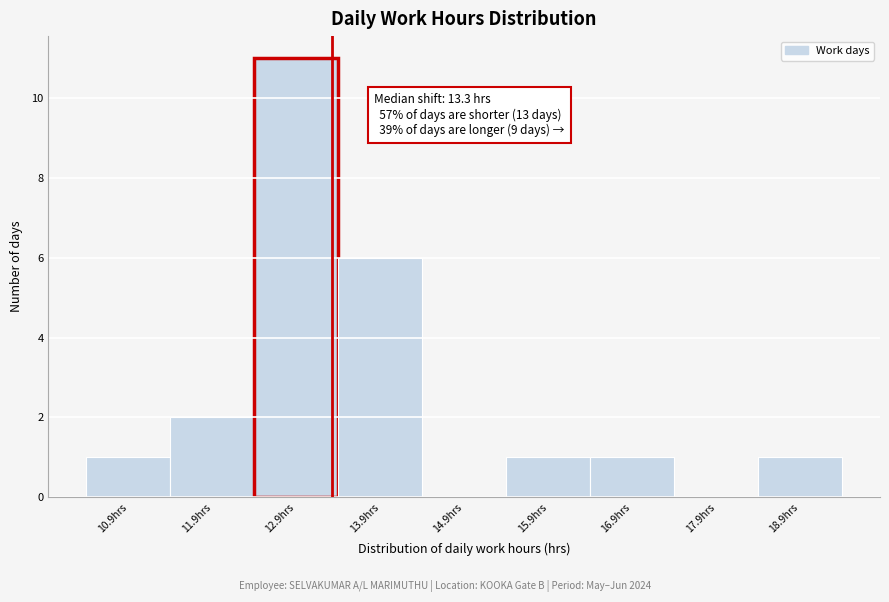

Over which range of the x-axis is the bar tallest?

12.37 to 13.37